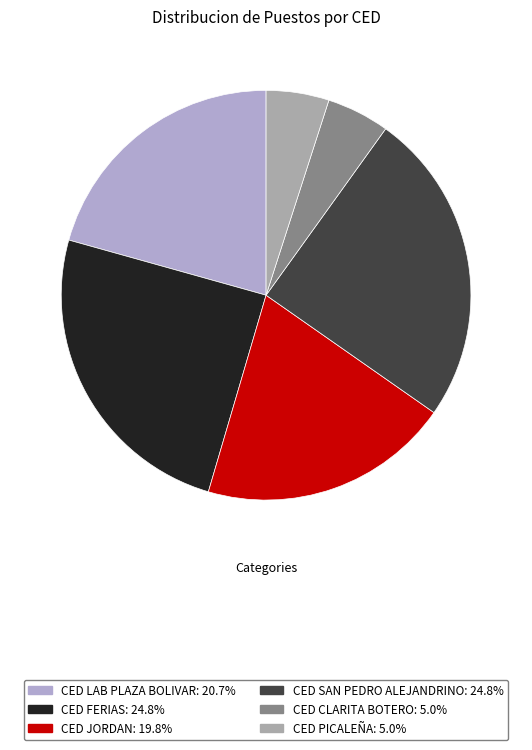

How much of the chart is everything except CED CLARITA BOTERO?

95.0%